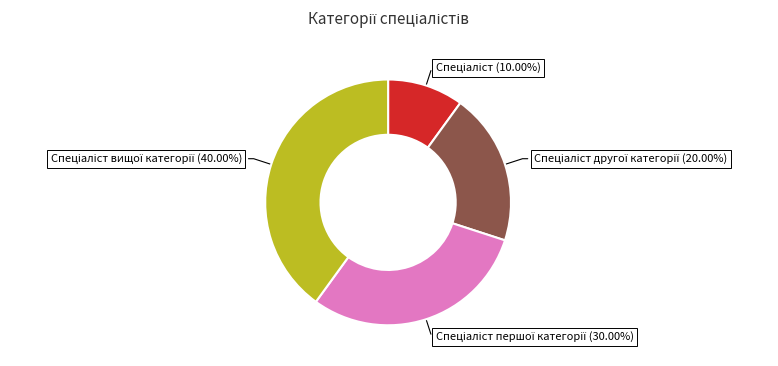

Does any single category account for the majority?

No